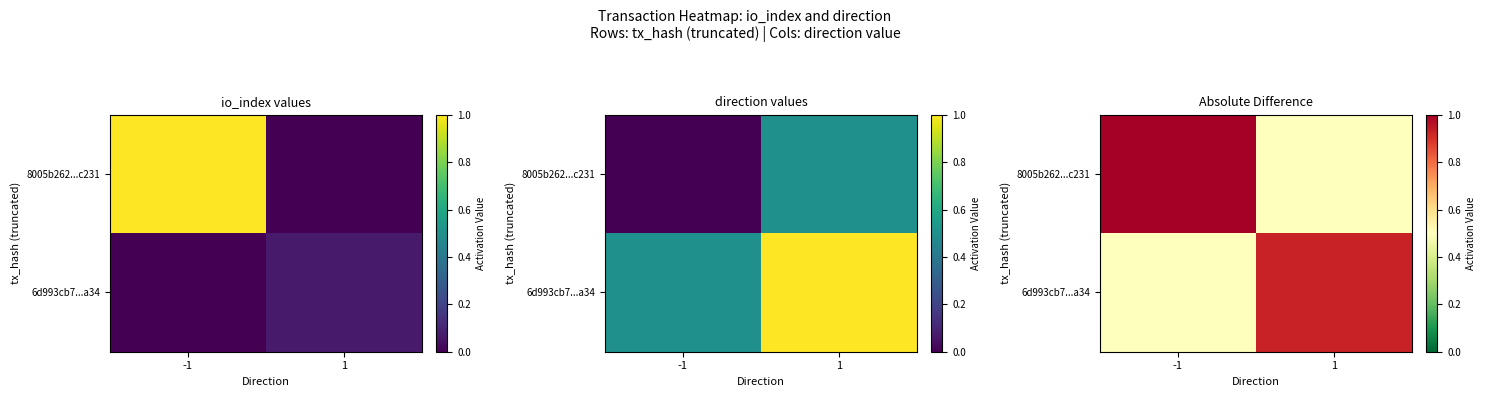

How many 6d993cb7...a34 values are between 0 and 1?

2